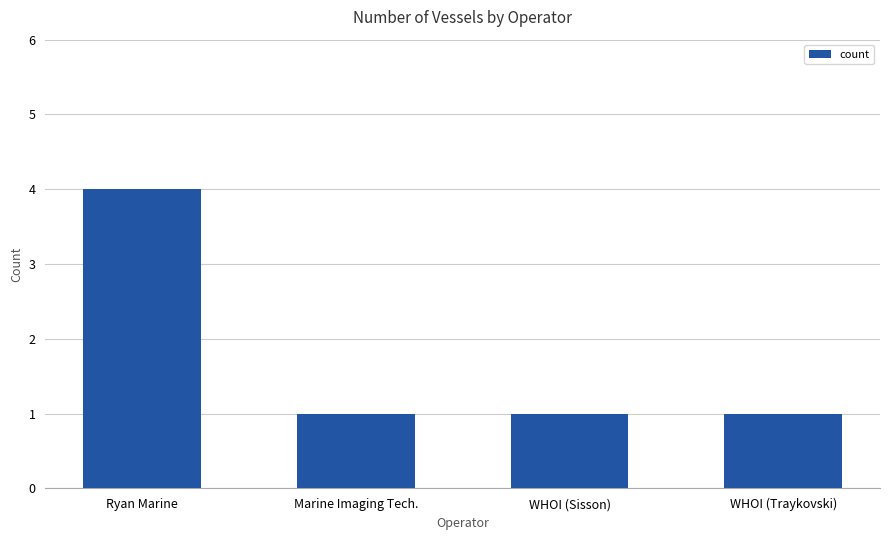

What is the average value?

2